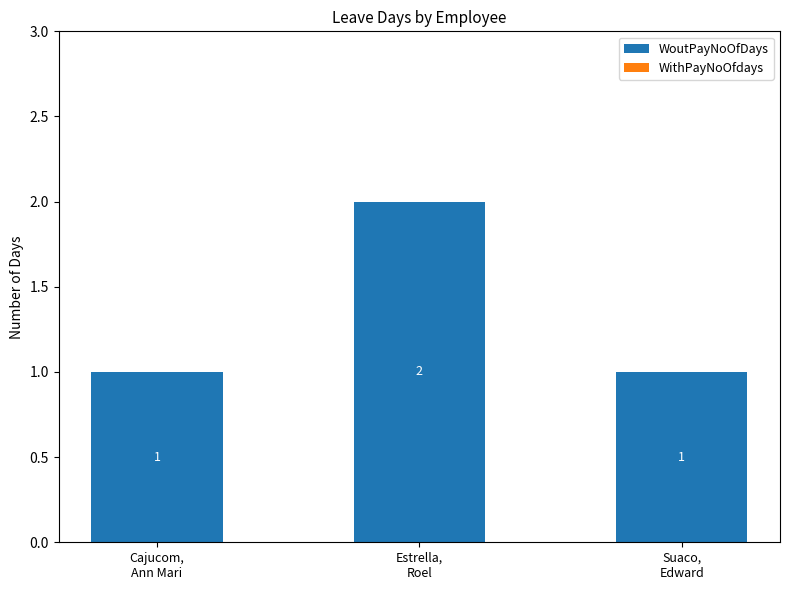

What is the sum of all values?

4